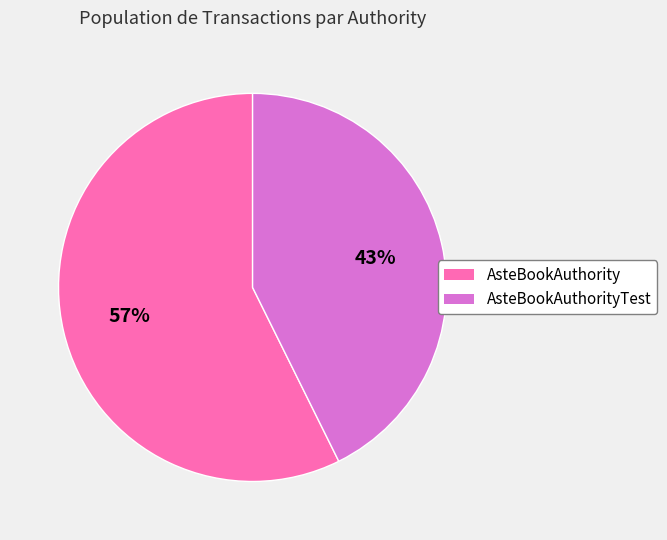

Does any single category account for the majority?

Yes